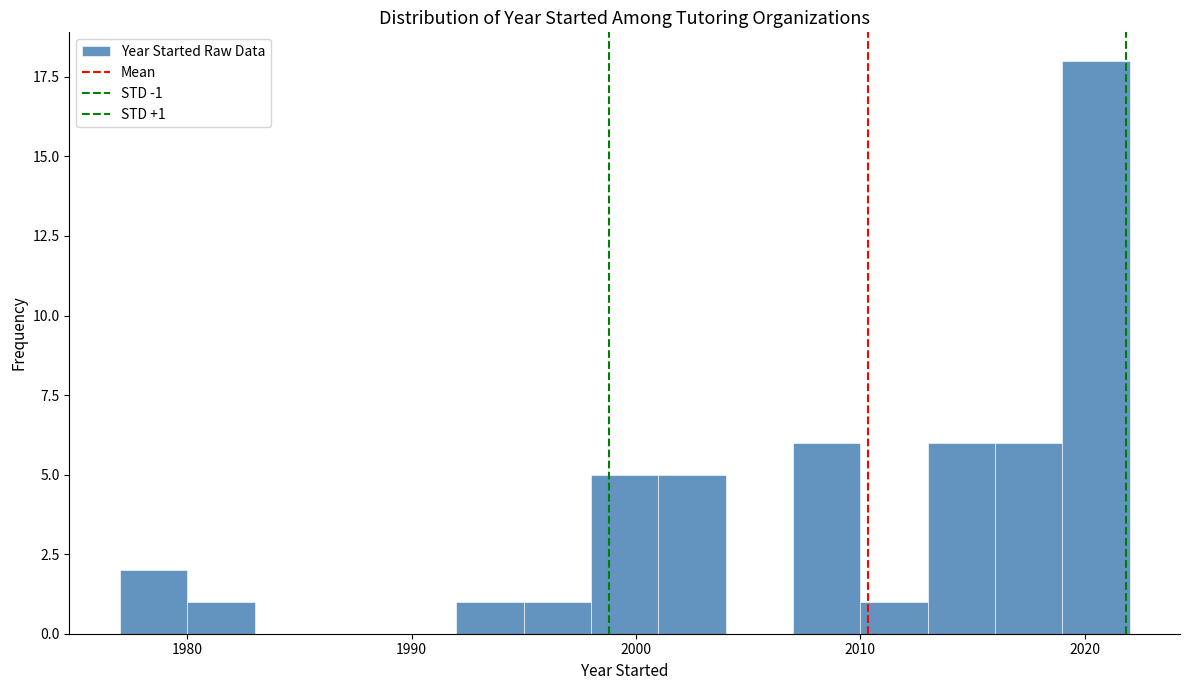

Read against the x-axis, roughly where is the centre of the tallest bar?

2021